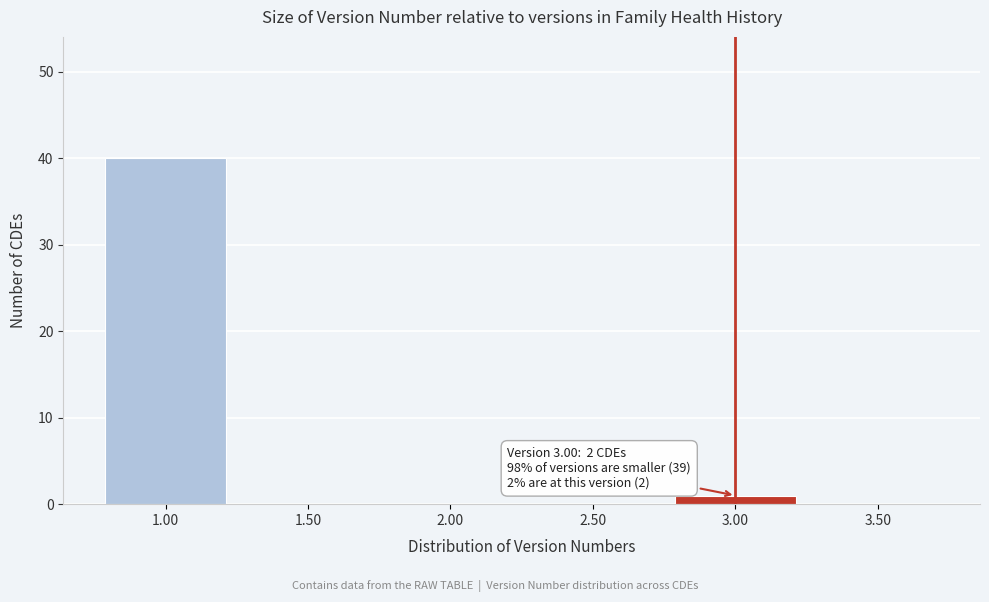

Over which range of the x-axis is the bar tallest?

0.75 to 1.25